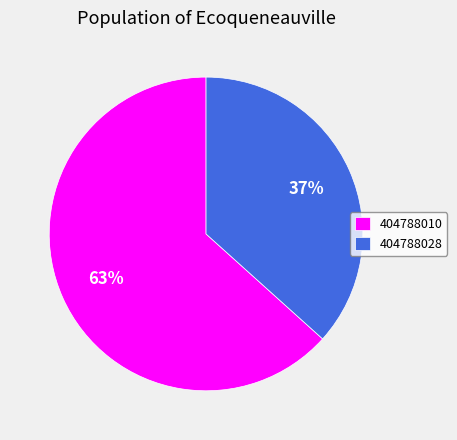

Does any single category account for the majority?

Yes